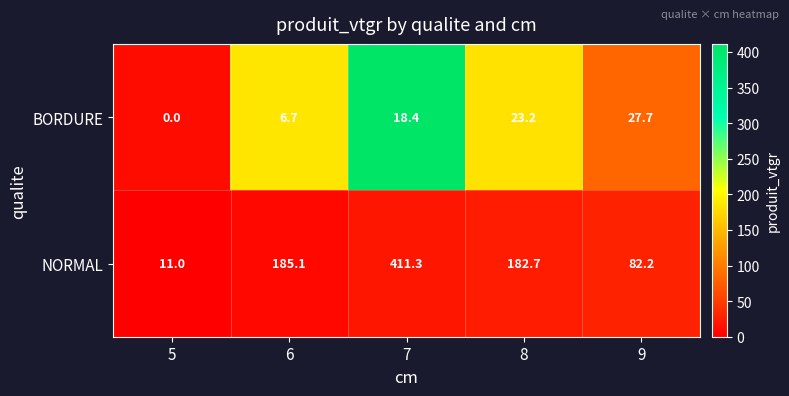

Which series has the largest range (max minus min)?

NORMAL